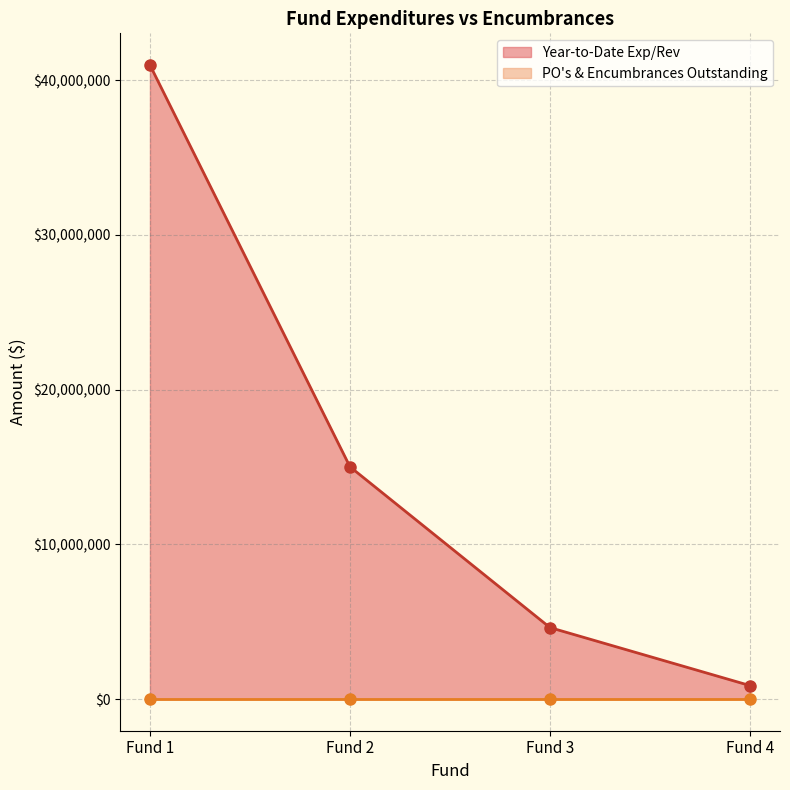

Where is Year-to-Date Exp/Rev nearest to the value 20926873?

Fund 2